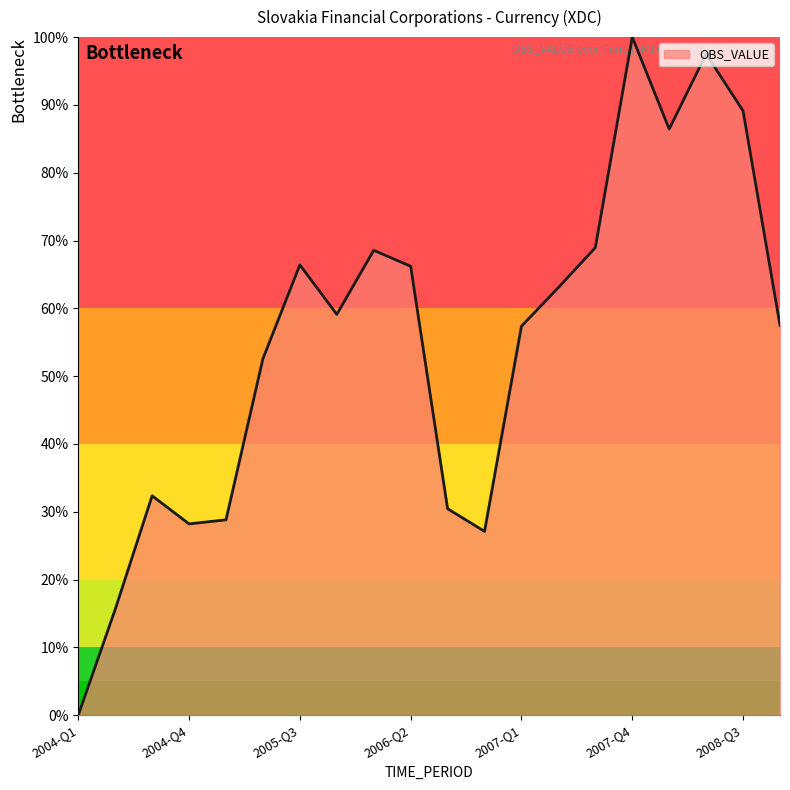

What is the maximum value shown in the chart?

100.0